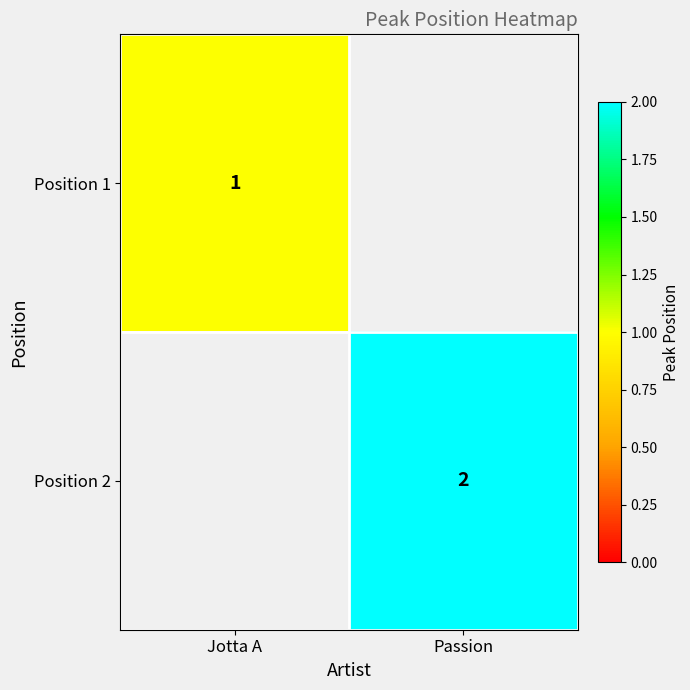

The value of Position 2 at Passion is 3. True or false?

False